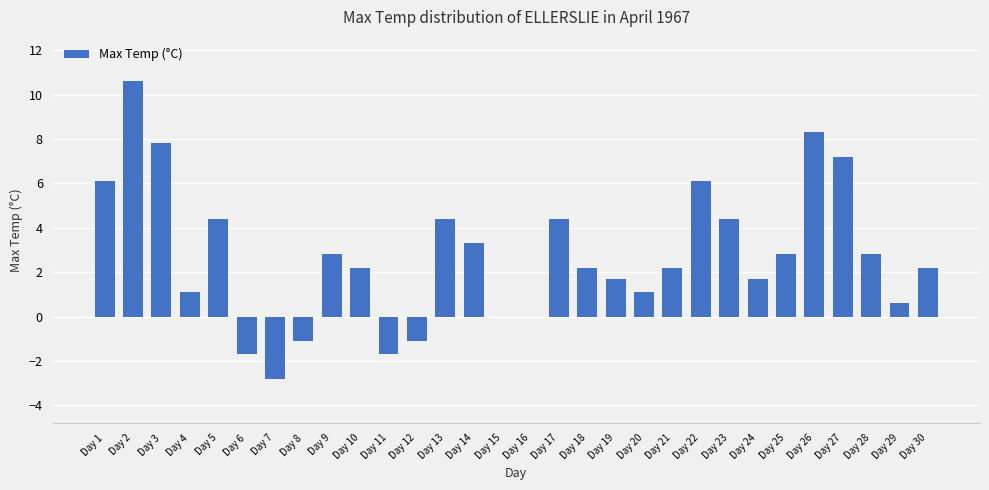

What is the sum of all values?

82.0